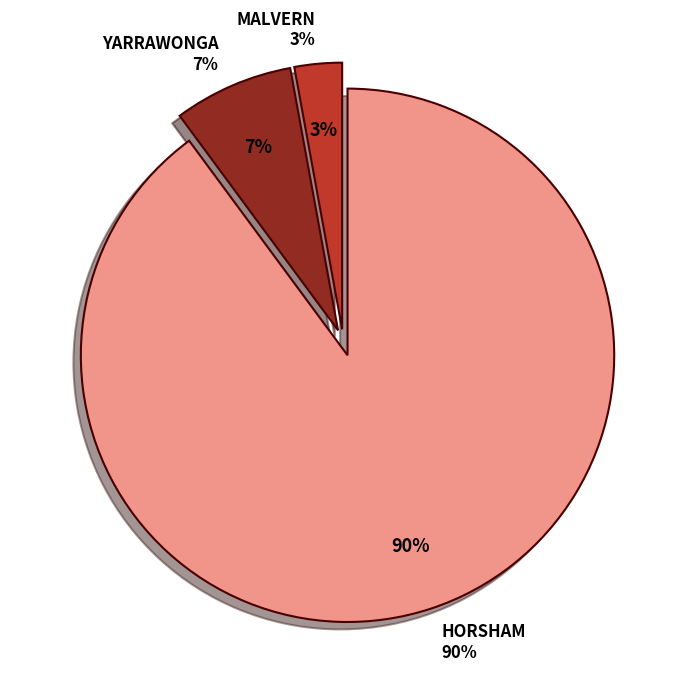

True or false: YARRAWONGA SHIRE HALL accounts for 1% of the total.

False